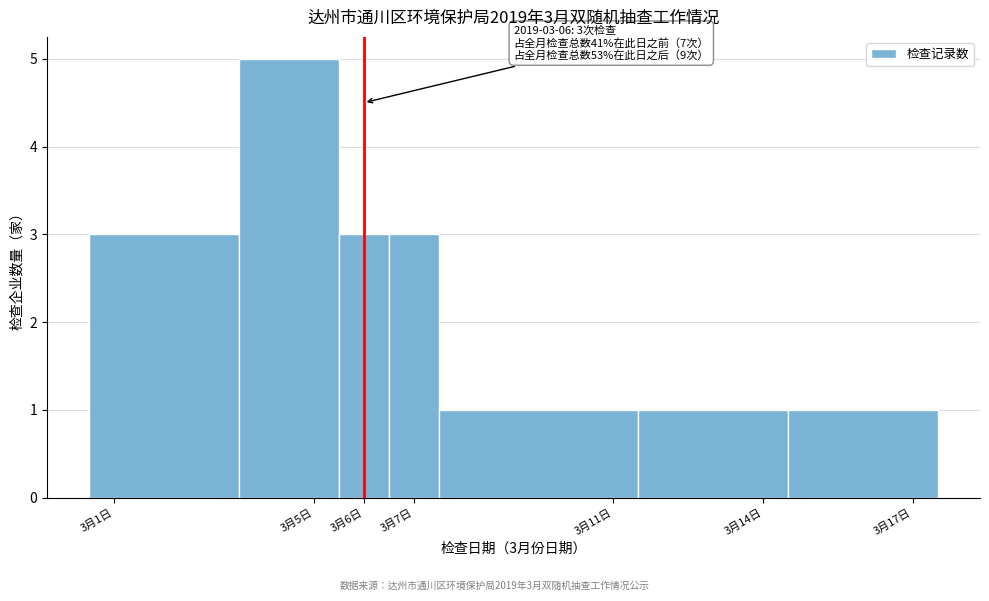

Reading left to right, what are all the values shown in this chart?

3	5	3	3	1	1	1